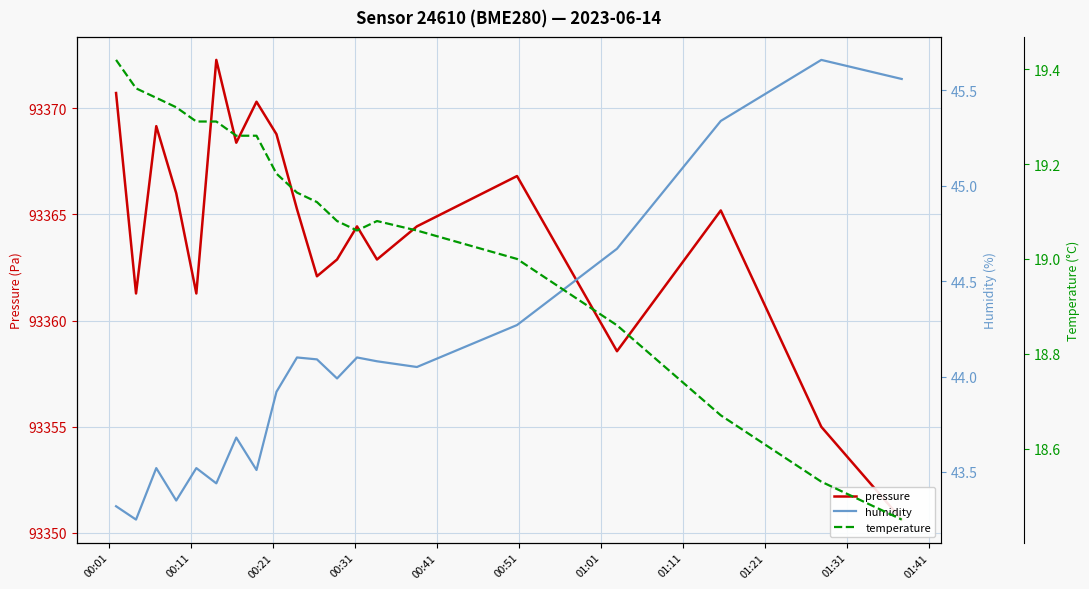

At 00:11, list the series in order from smallest to largest.

temperature, humidity, pressure